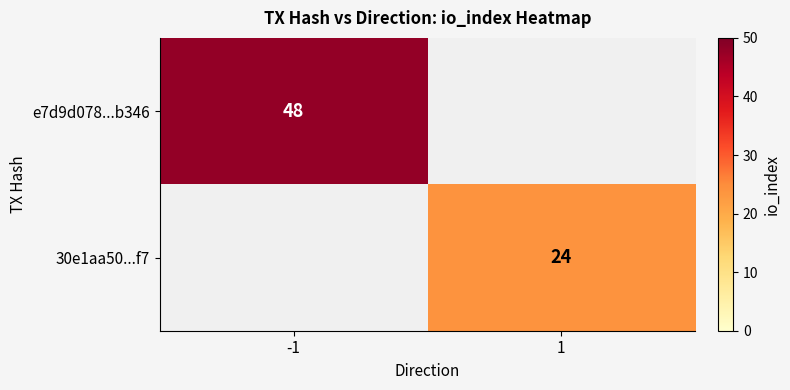

Which label corresponds to the smallest value in the chart?

1